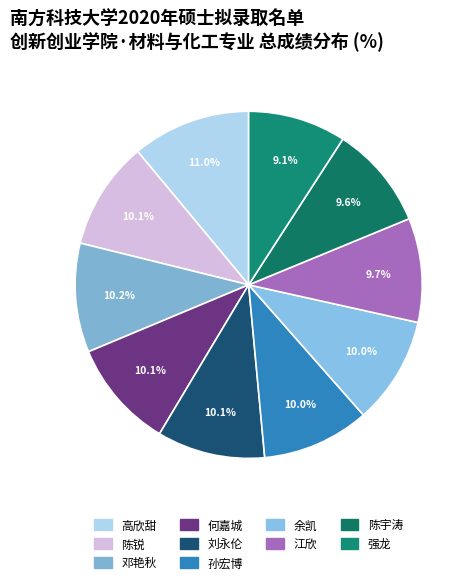

True or false: 邓艳秋 accounts for 10% of the total.

True